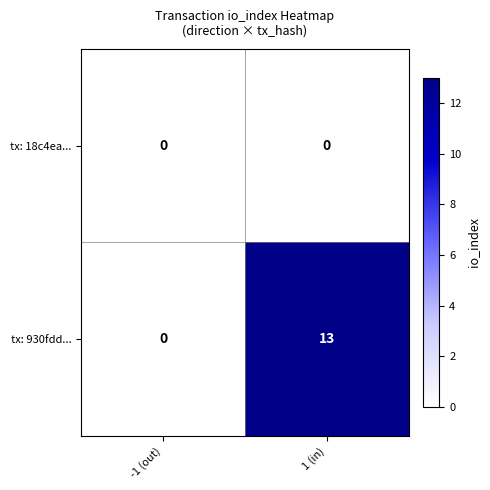

At how many categories does at least one series exceed 6?

1